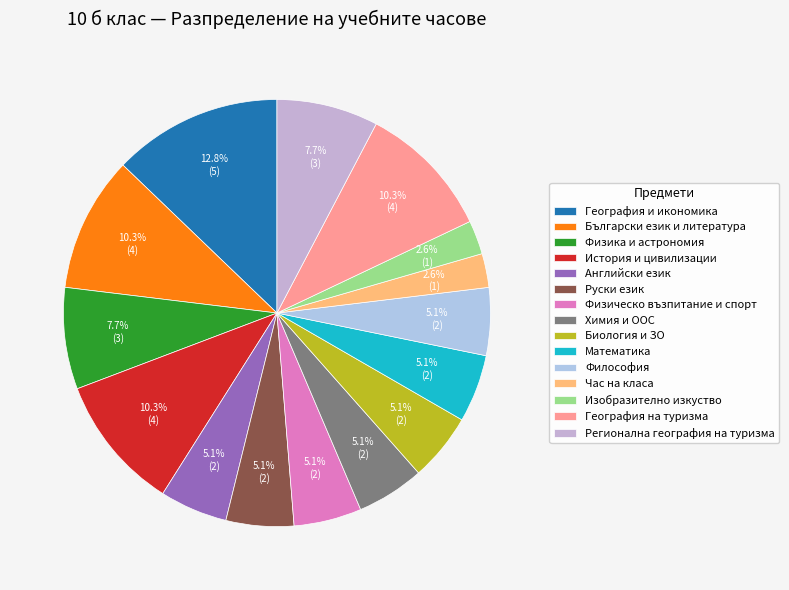

Which slice is the largest?

География и икономика